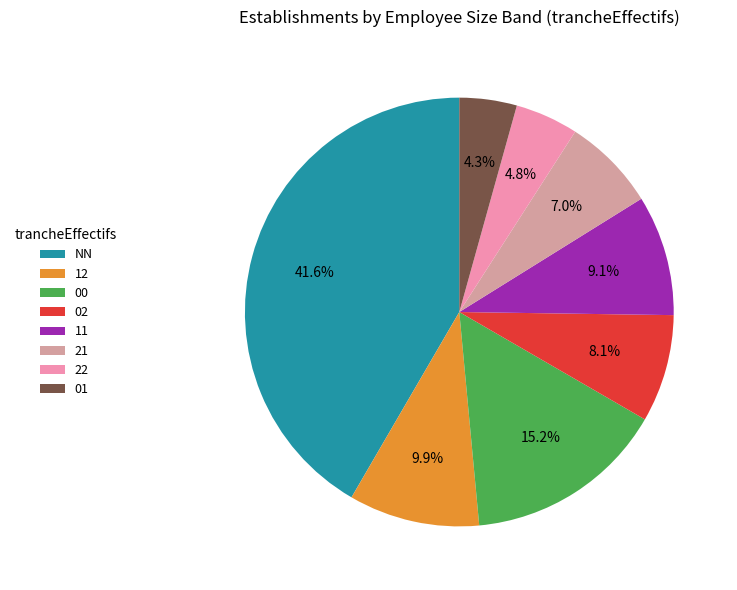

Which category has the biggest portion of the pie?

NN